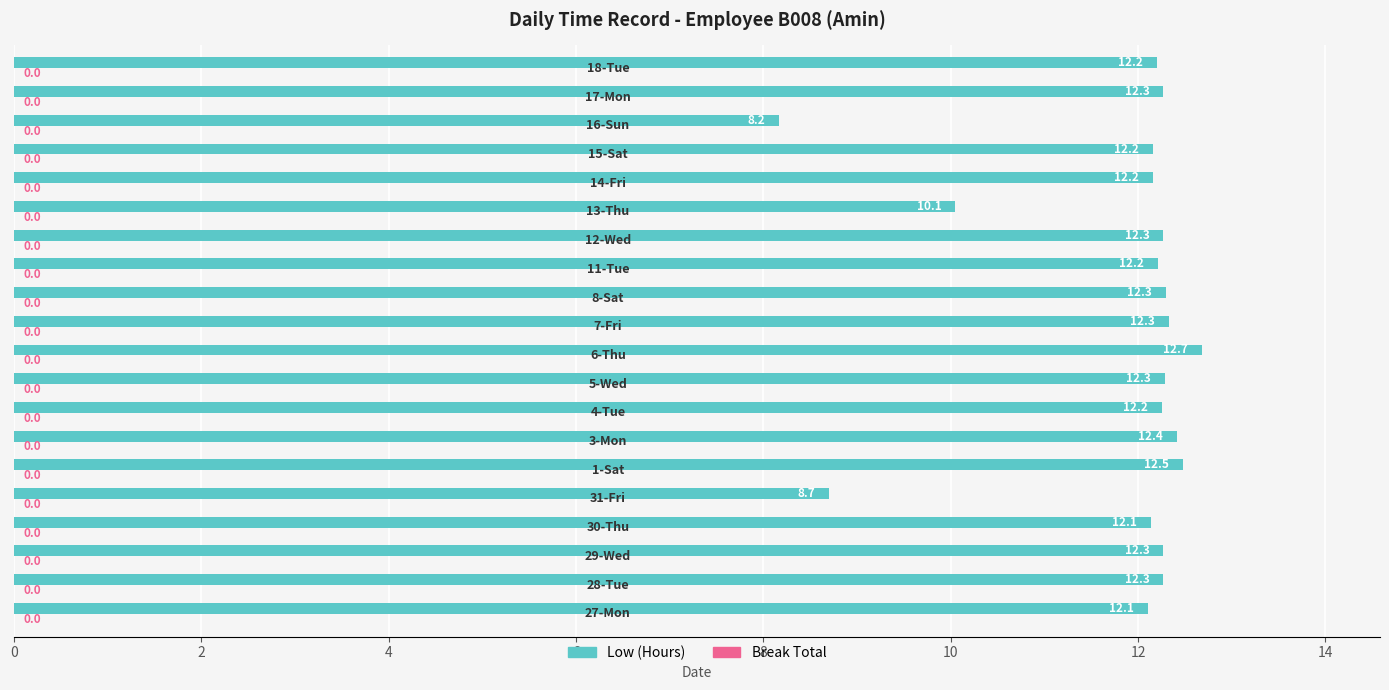

What is the smallest value displayed?

8.2